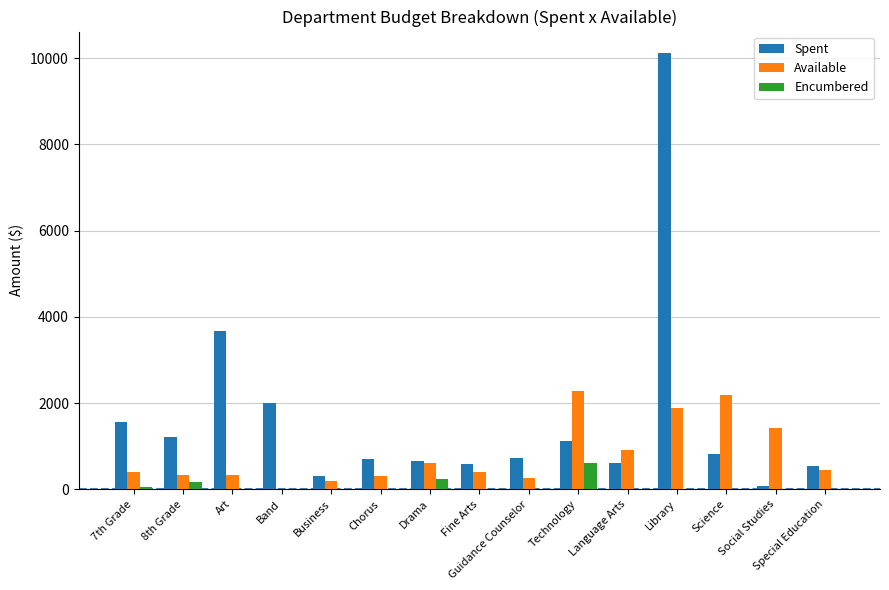

What is the greatest value displayed?

10111.6